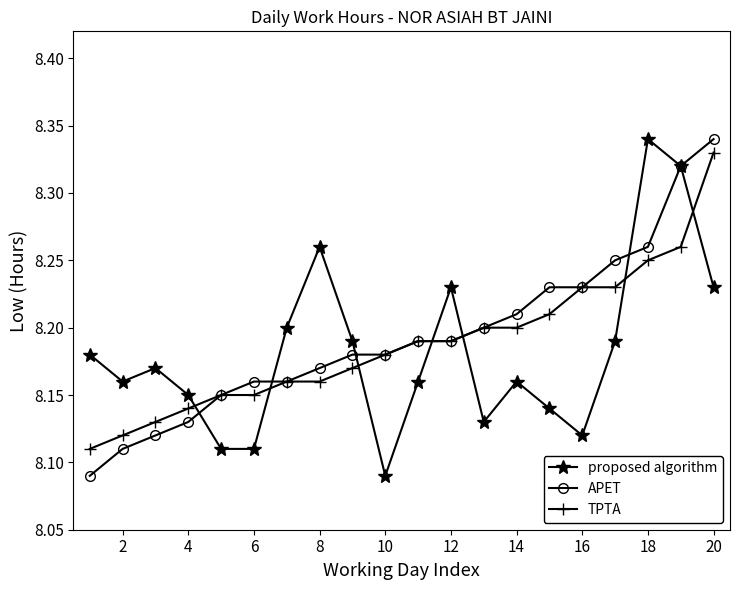

After their last crossing, which series has the higher values: TPTA or proposed algorithm?

TPTA